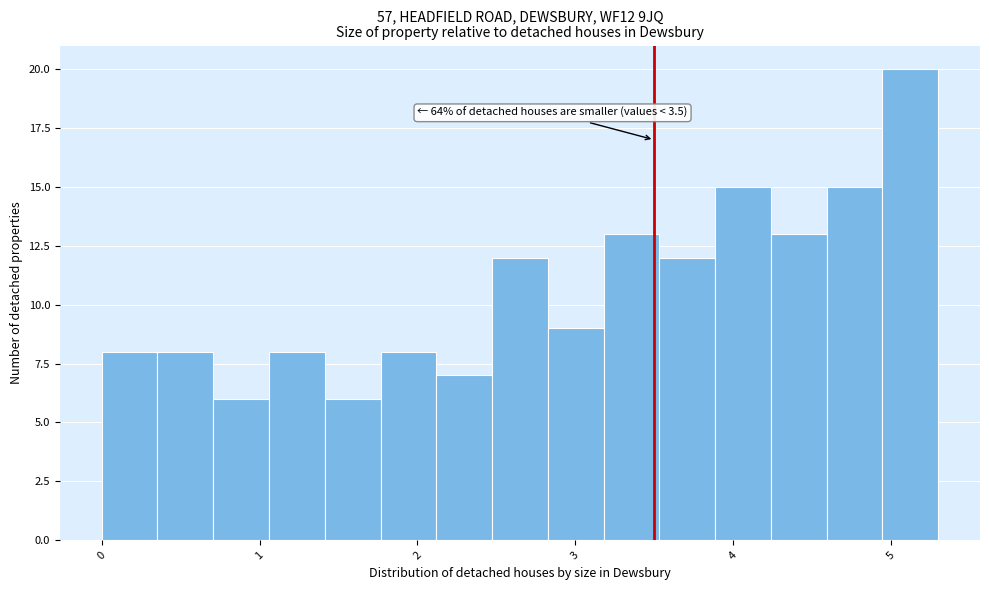

Read against the x-axis, roughly where is the centre of the tallest bar?

5.1